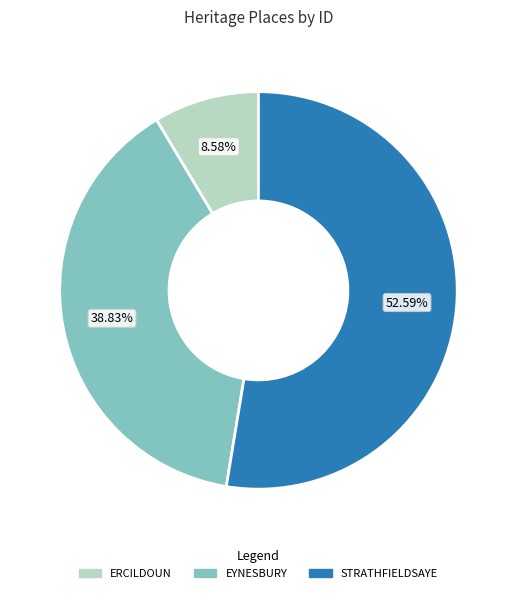

What is the ratio of the value at EYNESBURY to the value at ERCILDOUN?

4.5